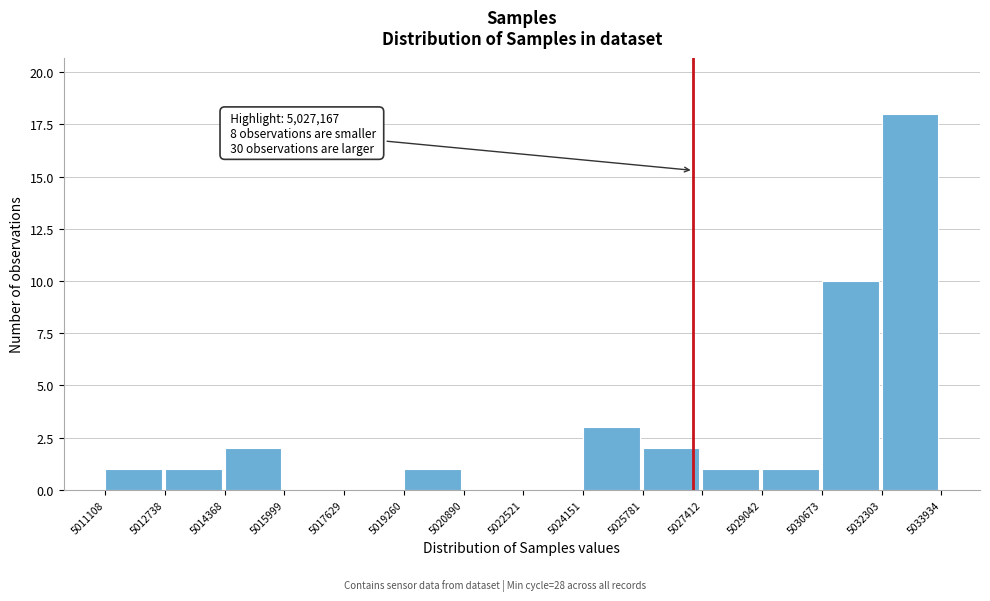

Which range on the x-axis has the tallest bar?

5032303 to 5033934